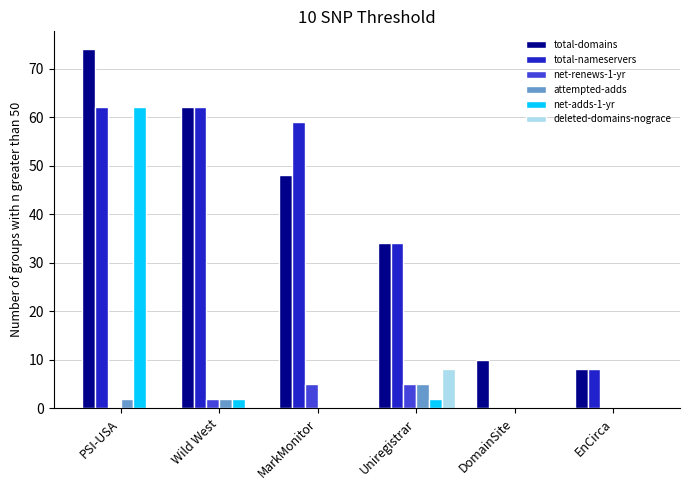

What is the highest value of the net-renews-1-yr series?

5